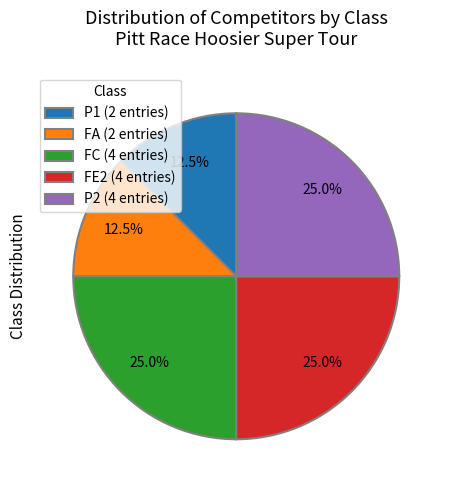

Combined, what portion of the pie is P2 (4 entries) and FE2 (4 entries)?

50.0%